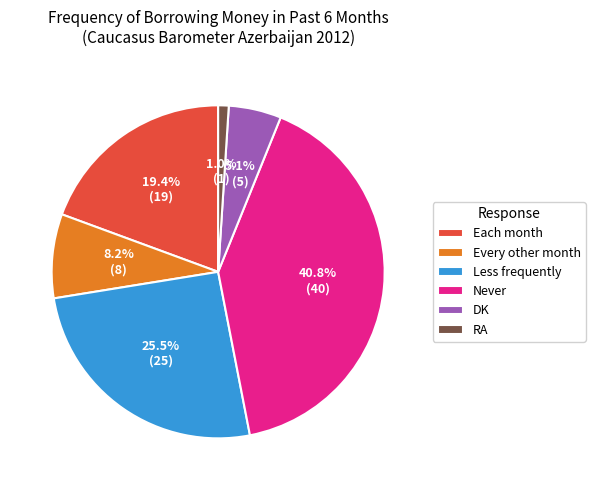

Does any single category account for the majority?

No